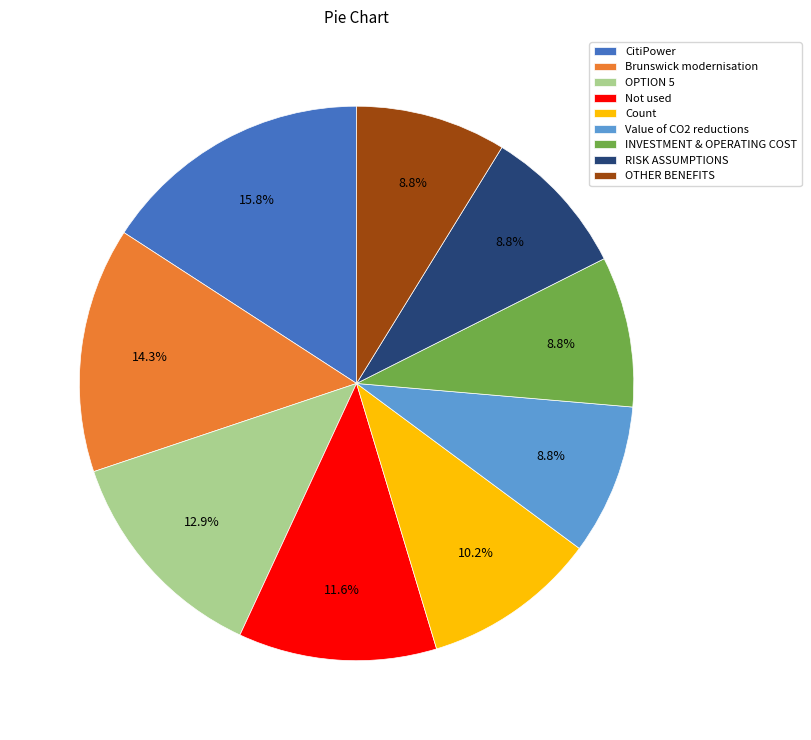

What is the largest slice in the pie chart?

CitiPower